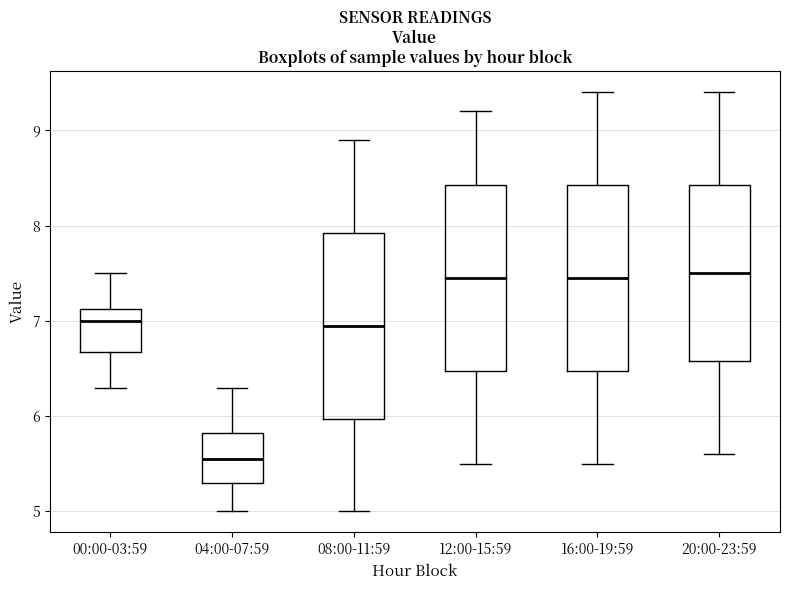

Reading left to right, read every box against the y-axis: the position of its median line, the range the box covers, and the ends of its whiskers. The values are not printed on the chart, so give them approximately, as read against the axis.

00:00-03:59: median 7.0, box 6.7 to 7.1, whiskers 6.3 to 7.5
04:00-07:59: median 5.6, box 5.3 to 5.8, whiskers 5.0 to 6.3
08:00-11:59: median 7.0, box 6.0 to 7.9, whiskers 5.0 to 8.9
12:00-15:59: median 7.5, box 6.5 to 8.4, whiskers 5.5 to 9.2
16:00-19:59: median 7.5, box 6.5 to 8.4, whiskers 5.5 to 9.4
20:00-23:59: median 7.5, box 6.6 to 8.4, whiskers 5.6 to 9.4